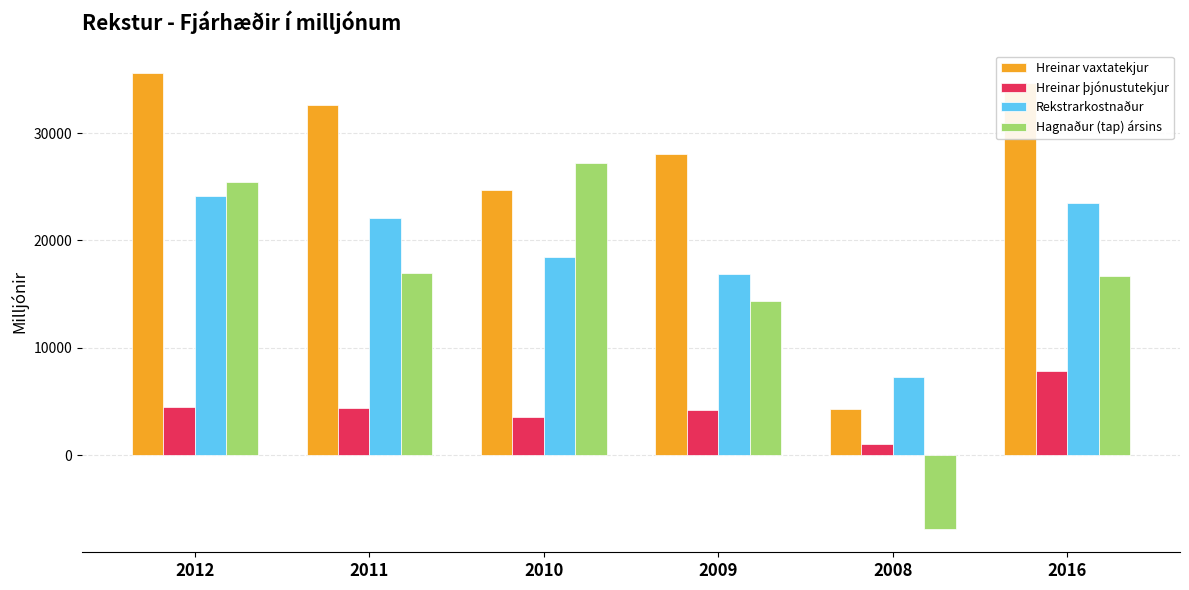

What is the approximate value of Hreinar þjónustutekjur at 2008?

987